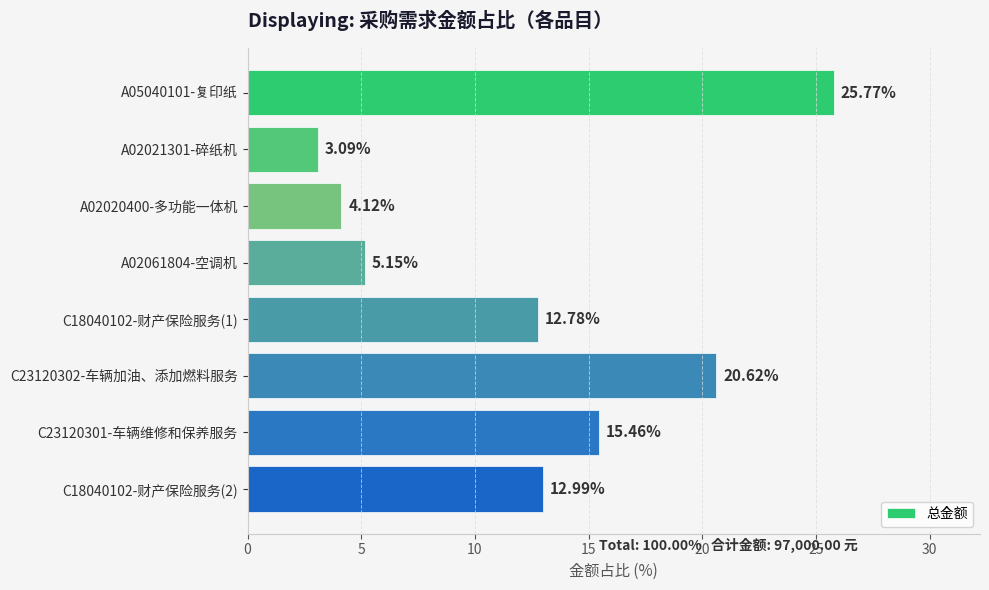

What is the average value?

12.5